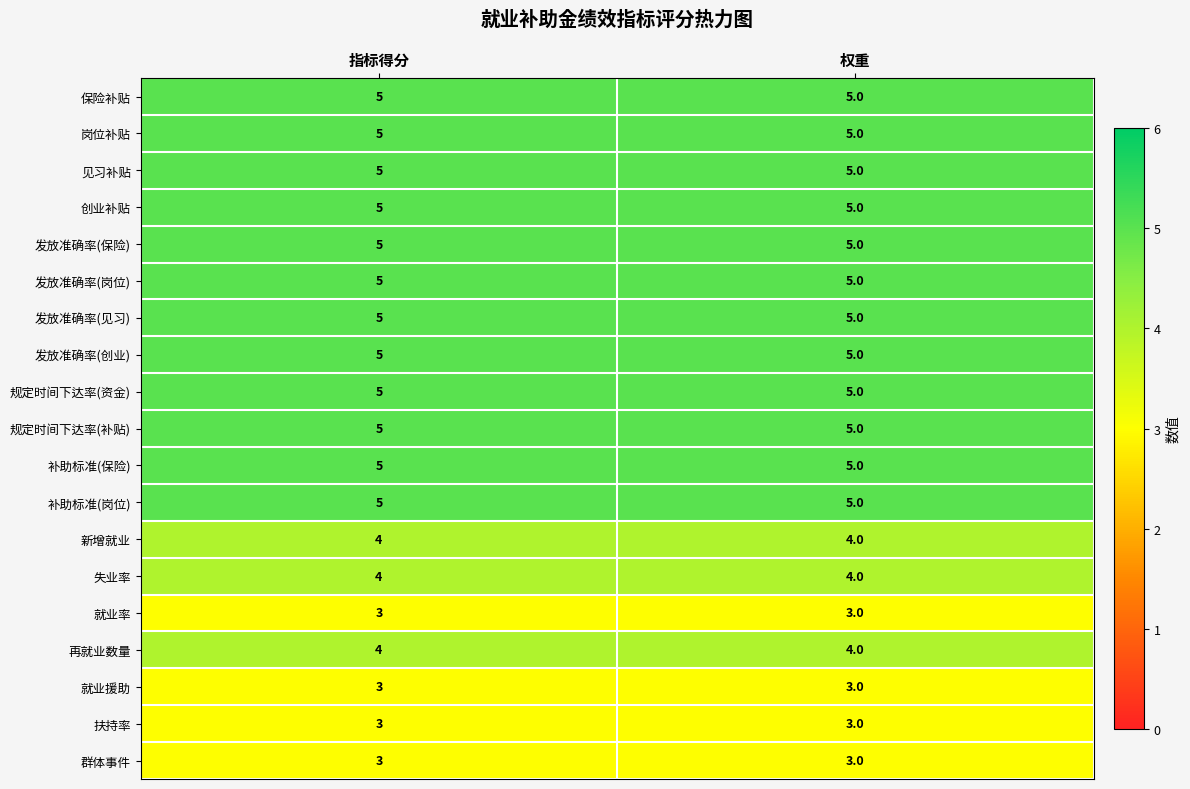

How many series are shown in this chart?

19